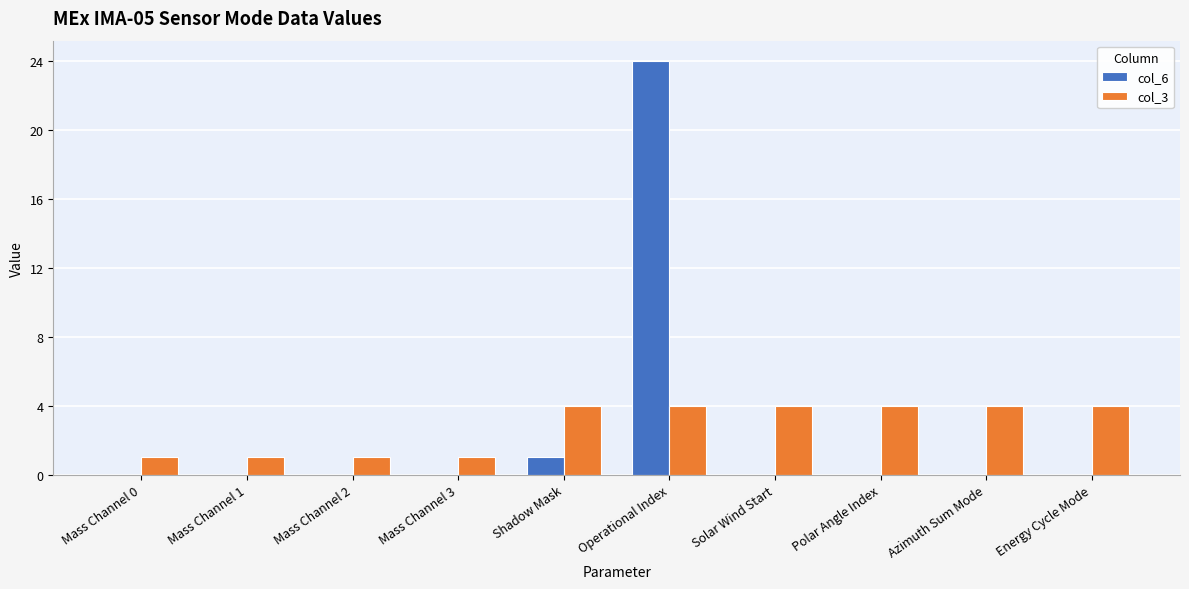

Reading left to right, what are all the values shown in this chart?

col_6: Mass Channel 0=0	Mass Channel 1=0	Mass Channel 2=0	Mass Channel 3=0	Shadow Mask=1	Operational Index=24	Solar Wind Start=0	Polar Angle Index=0	Azimuth Sum Mode=0	Energy Cycle Mode=0
col_3: Mass Channel 0=1	Mass Channel 1=1	Mass Channel 2=1	Mass Channel 3=1	Shadow Mask=4	Operational Index=4	Solar Wind Start=4	Polar Angle Index=4	Azimuth Sum Mode=4	Energy Cycle Mode=4